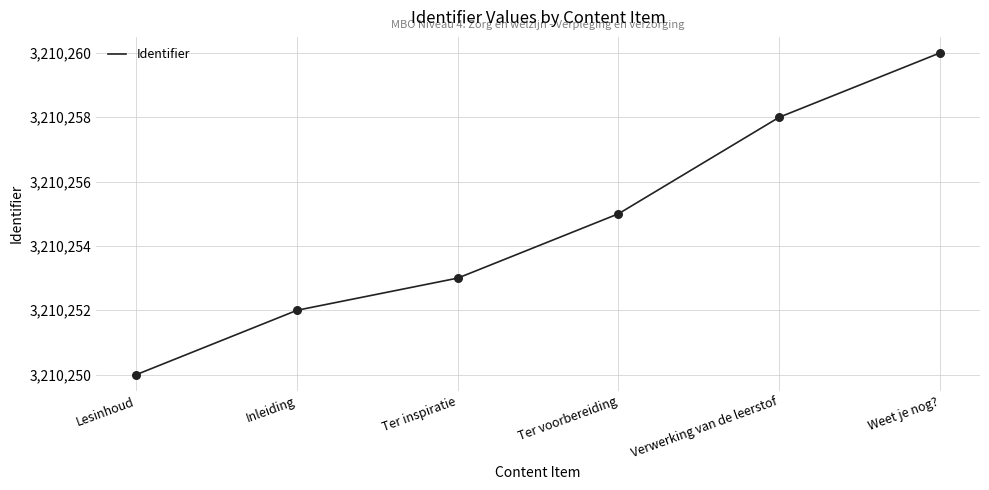

Between Inleiding and Weet je nog?, which is larger?

Weet je nog?